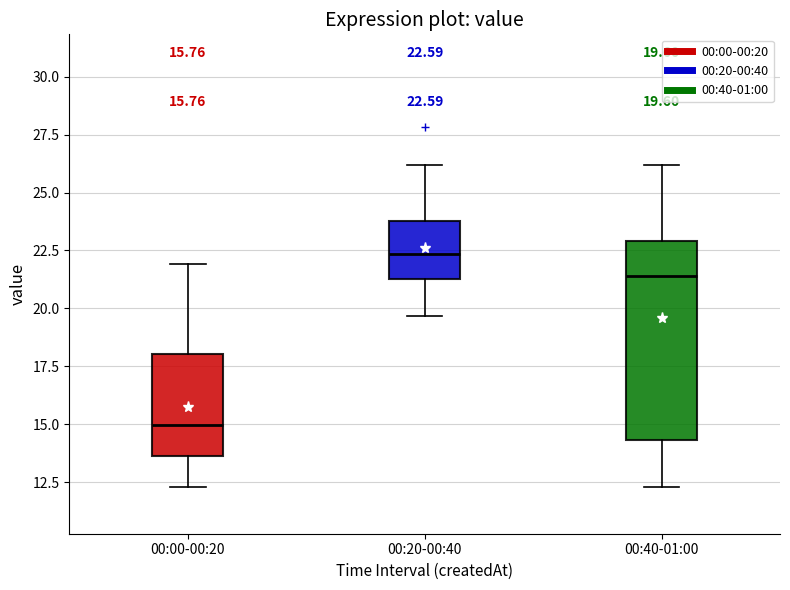

Which box's median line is the highest?

00:20-00:40